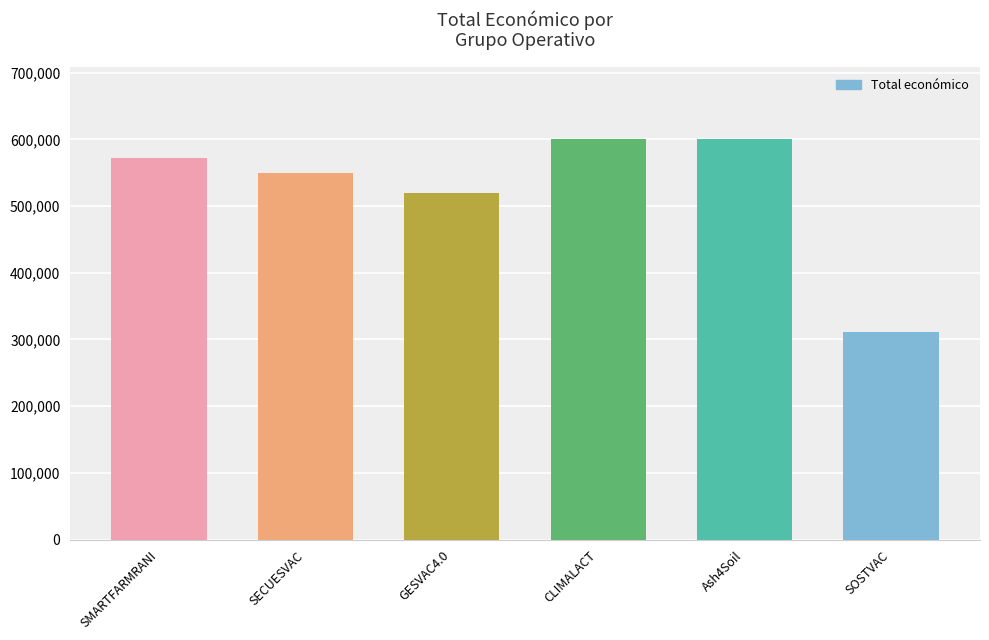

The value at GESVAC4.0 is 353113. True or false?

False